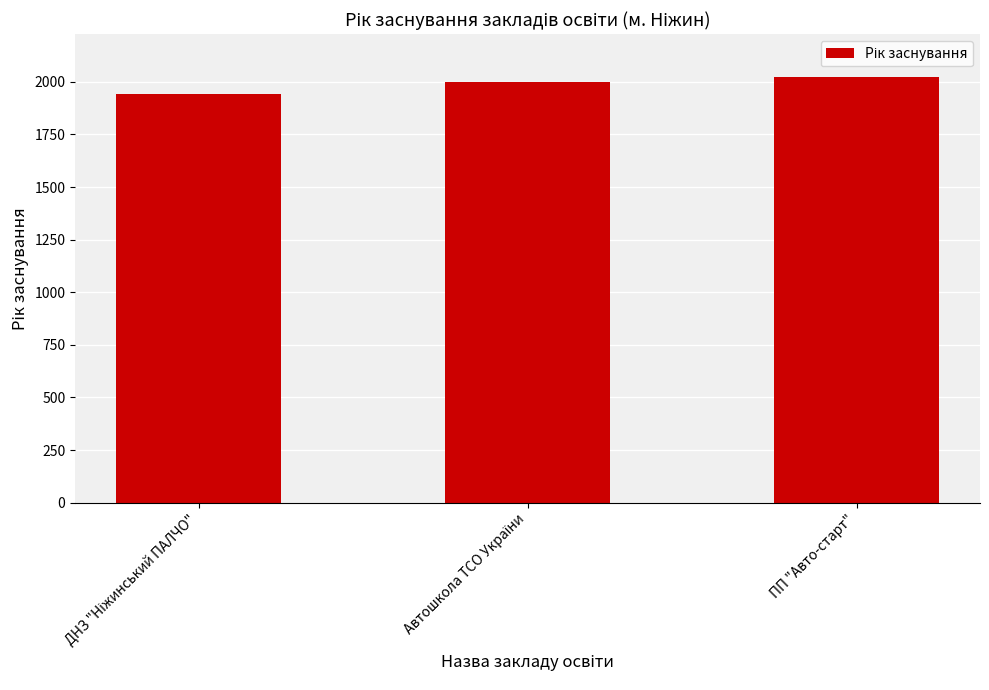

Reading left to right, what are all the values shown in this chart?

1944	2000	2024